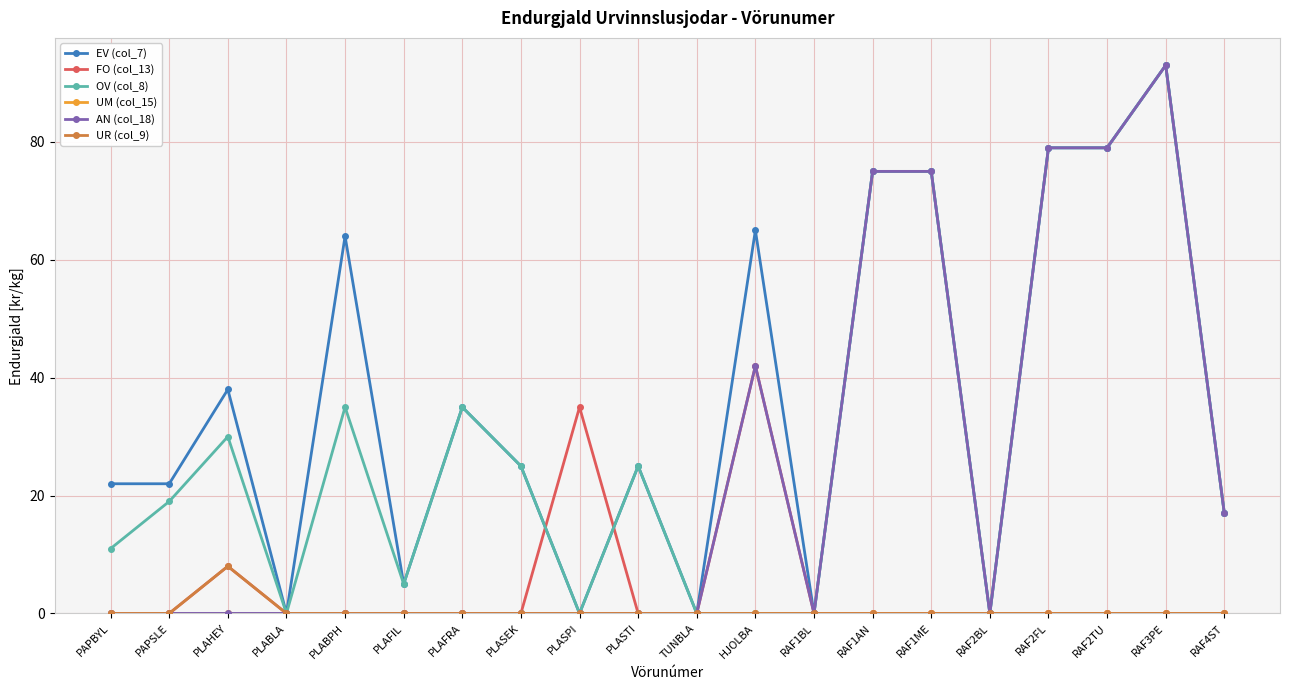

Is it true that EV (col_7) equals 142 at RAF3PE?

False